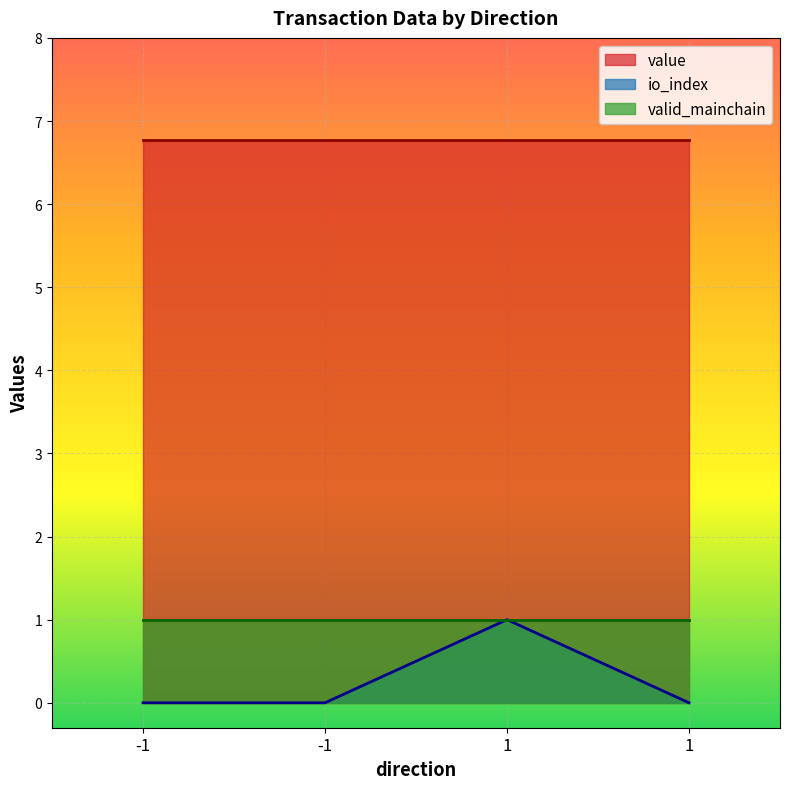

True or false: value and valid_mainchain cross at least once.

False